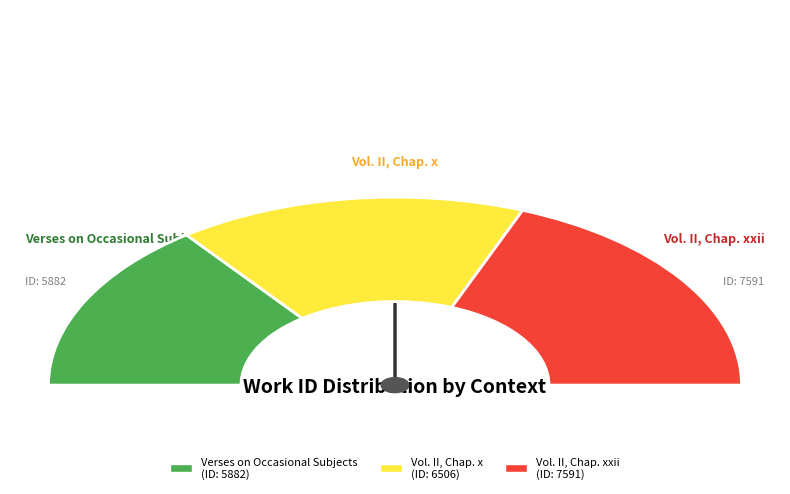

The Verses on Occasional Subjects slice represents 29% of the pie. True or false?

True